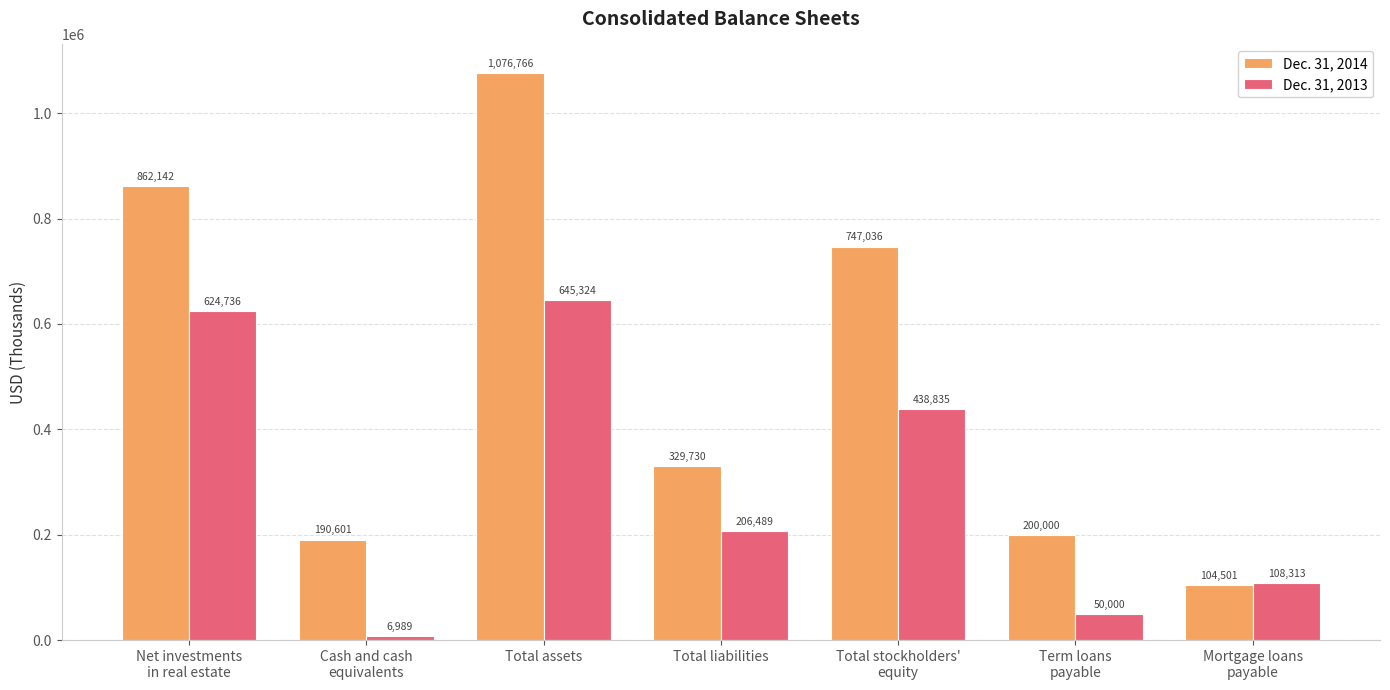

Where is Dec. 31, 2013 nearest to the value 326156?

Total stockholders'
equity